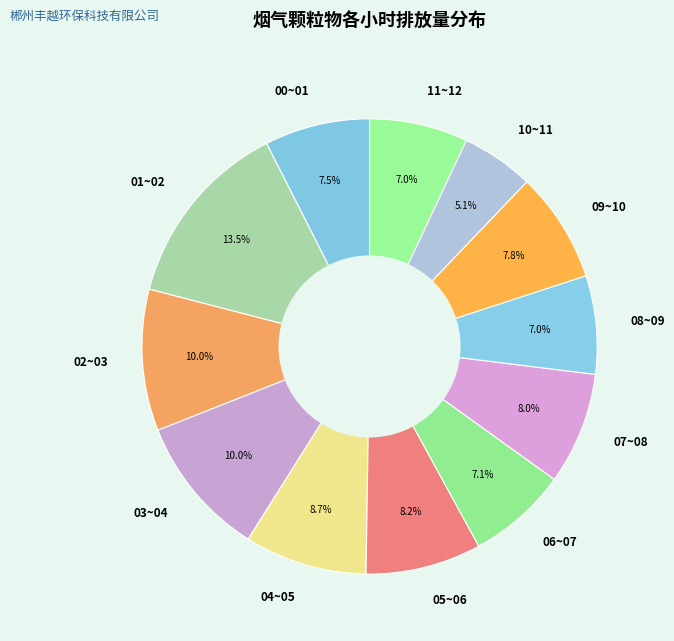

Count the number of slices in the pie.

12